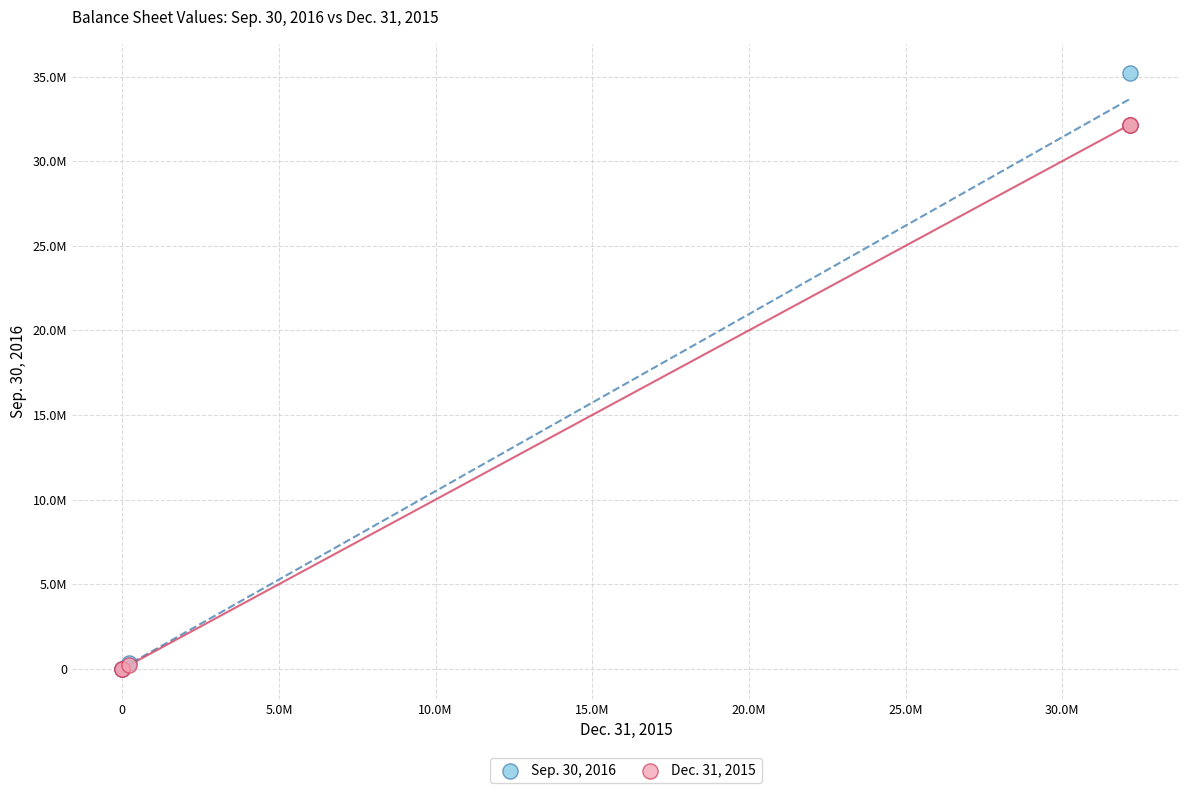

Which series contains the highest Y value?

Sep. 30, 2016